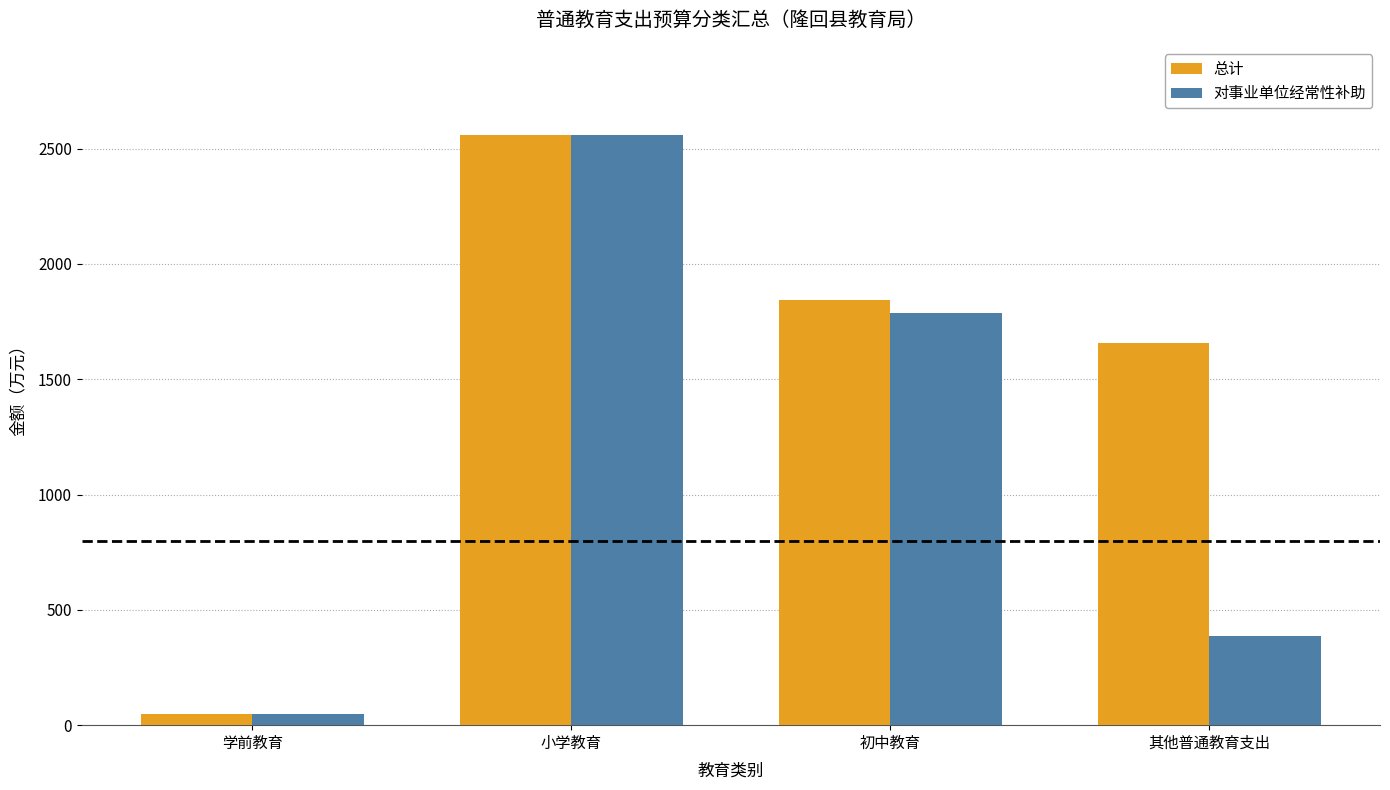

What is the difference between the maximum and second lowest values in the 总计 series?

901.4